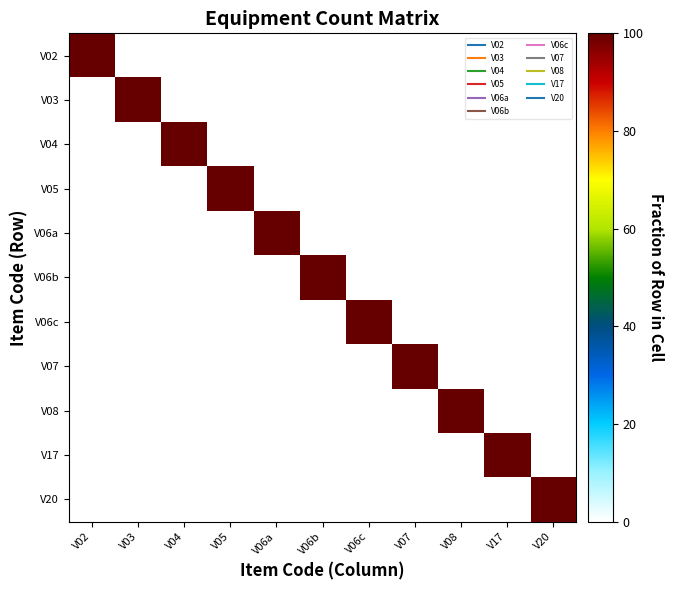

What is the spread (max minus min) of values at V05?

100